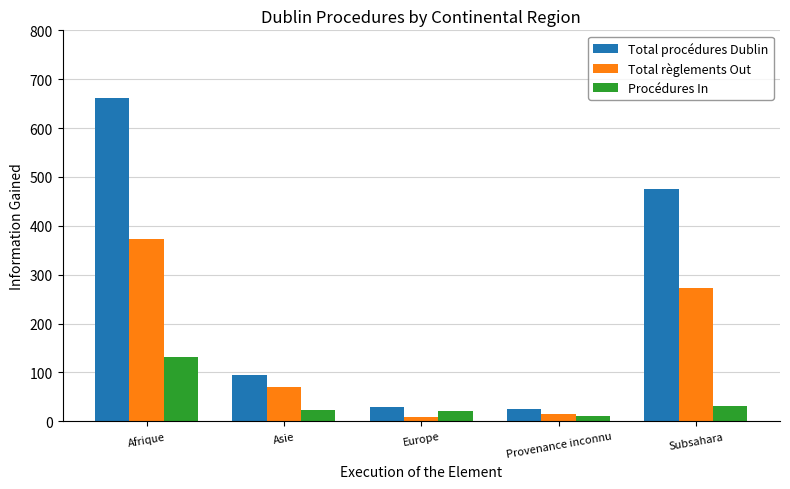

Which series has the largest total across all categories?

Total procédures Dublin